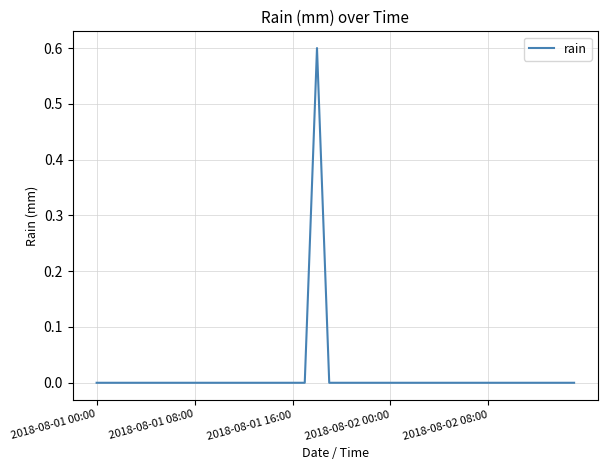

How many lines are shown in the chart?

1